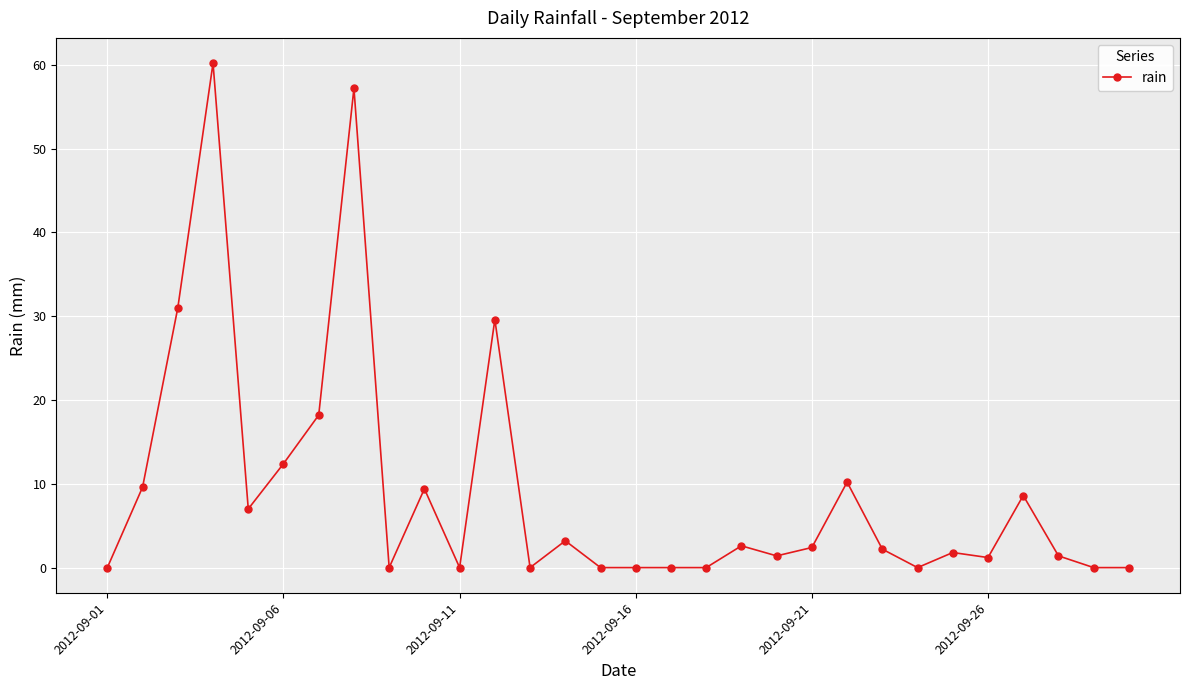

What is the average value?

9.0